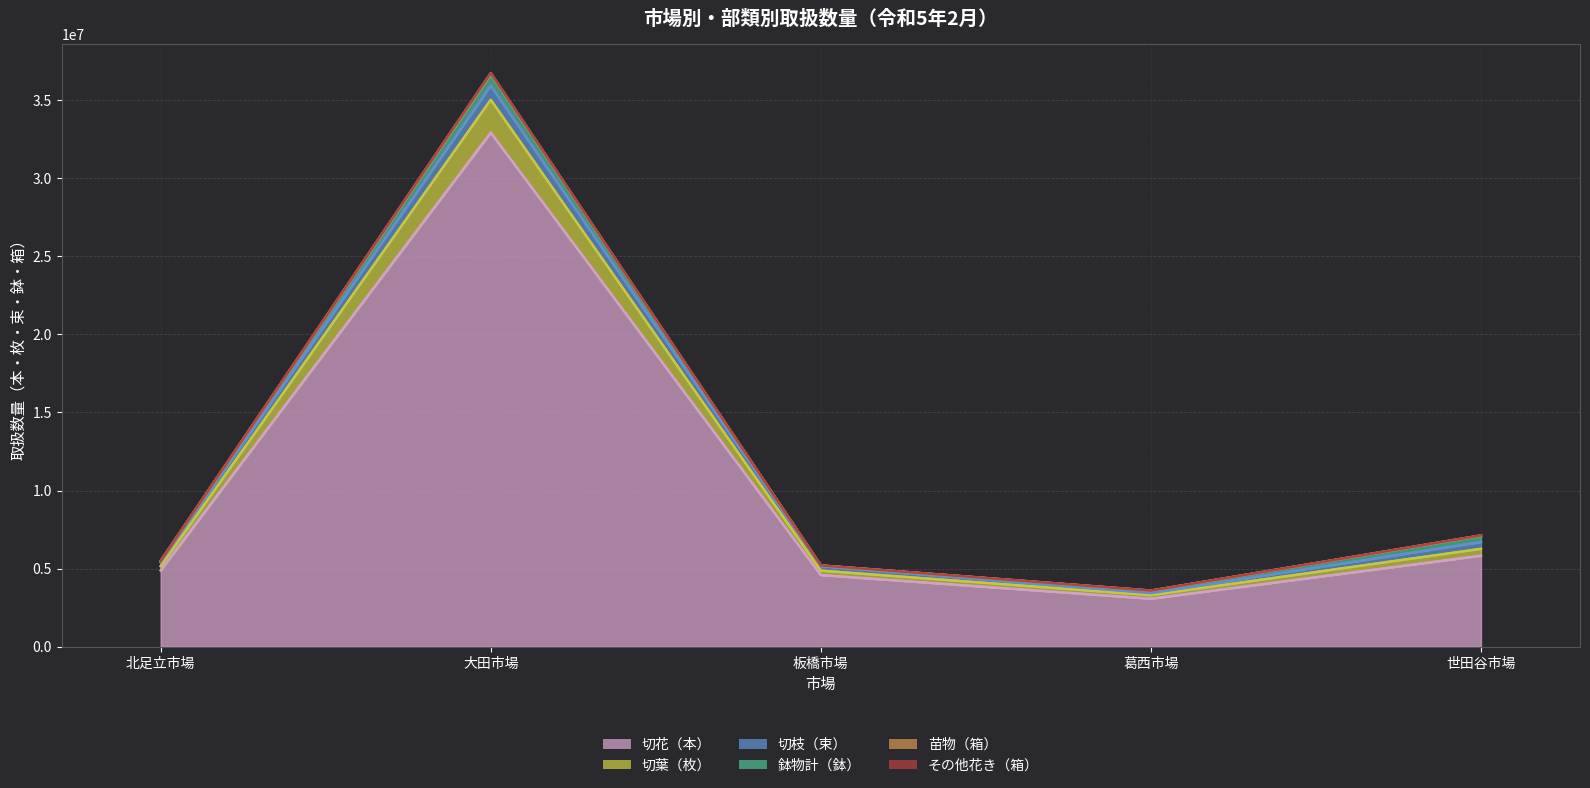

True or false: 切葉（枚） has a value of 7428339 at 北足立市場.

False